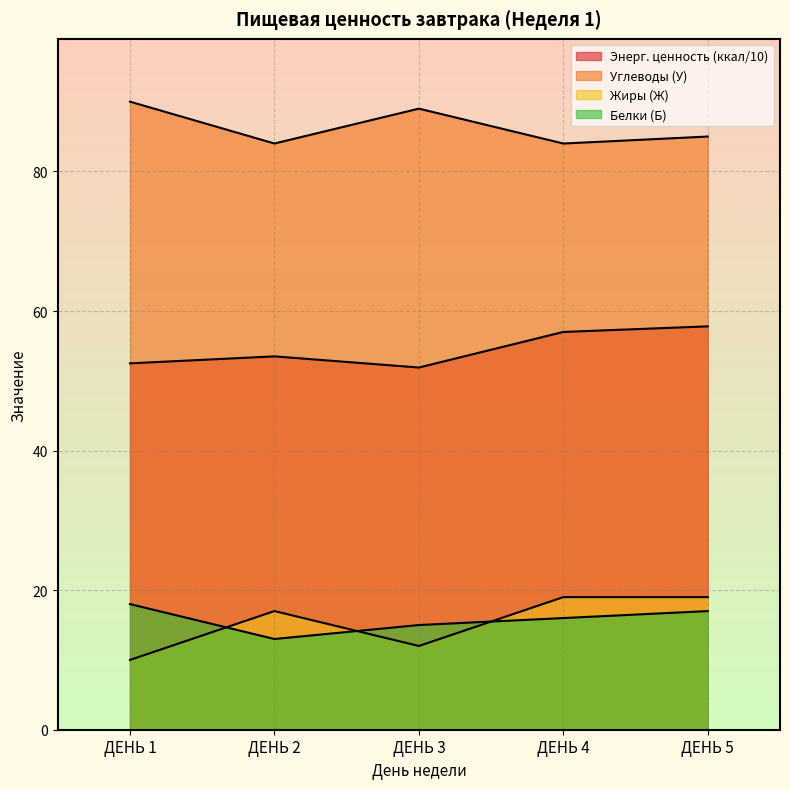

Does the chart display data point markers on the line(s)?

No